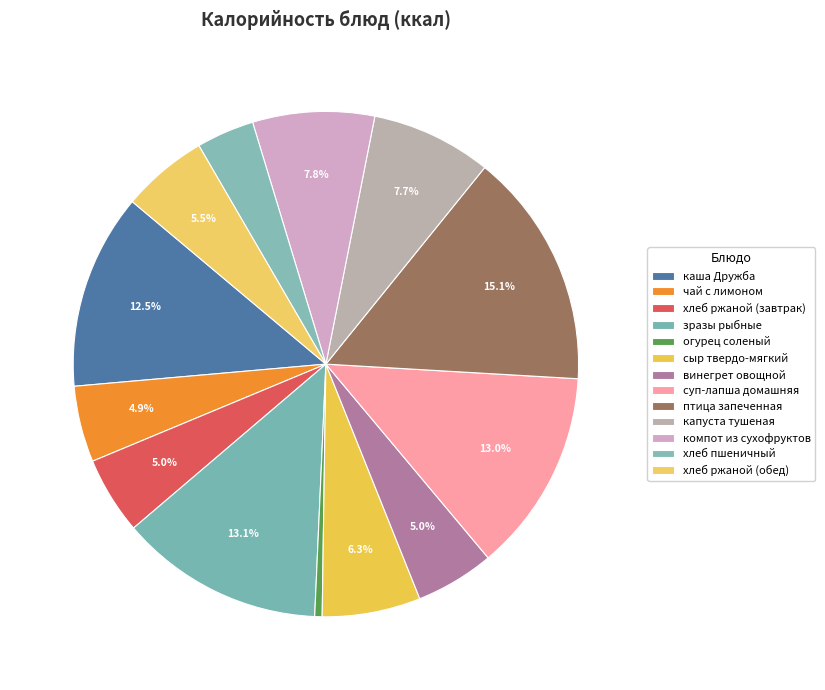

True or false: капуста тушеная accounts for 8% of the total.

True